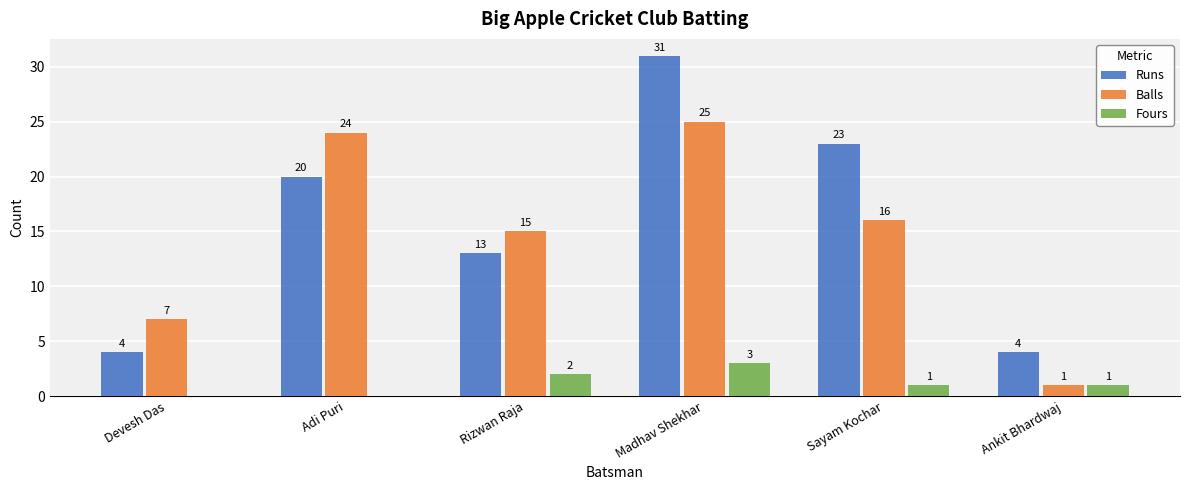

Which label corresponds to the largest value in the chart?

Madhav Shekhar